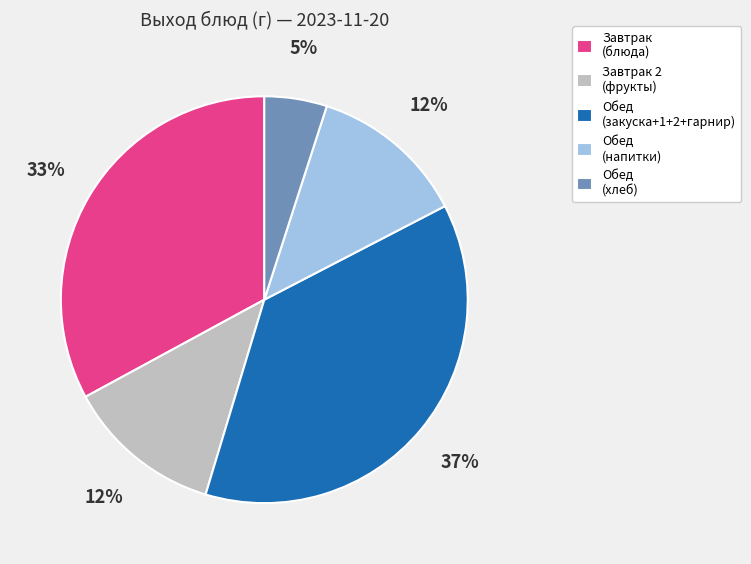

What is the ratio of the value at Обед (напитки) to the value at Завтрак (блюда)?

0.4